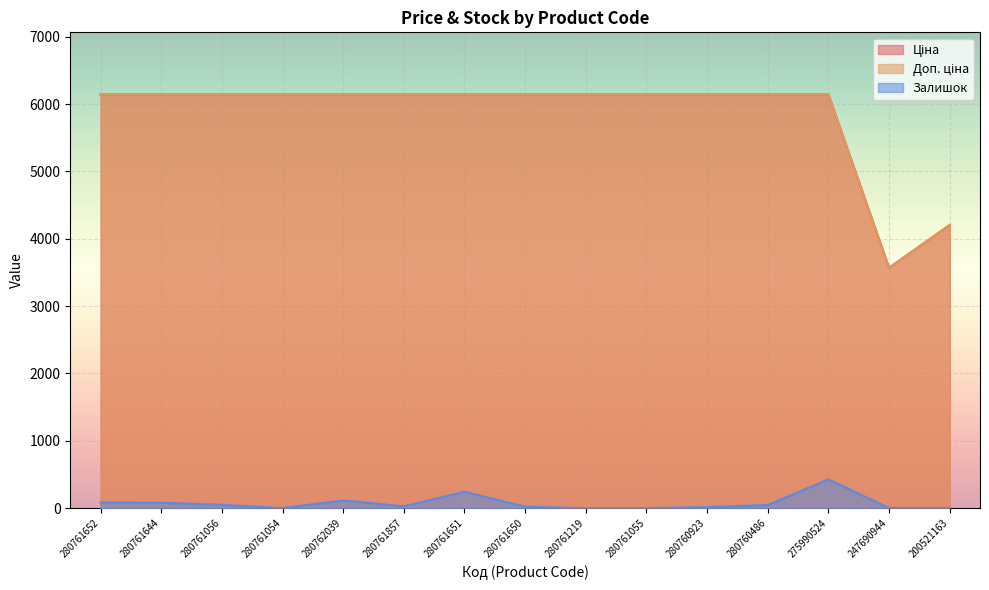

At which label does Ціна reach its peak?

280761652